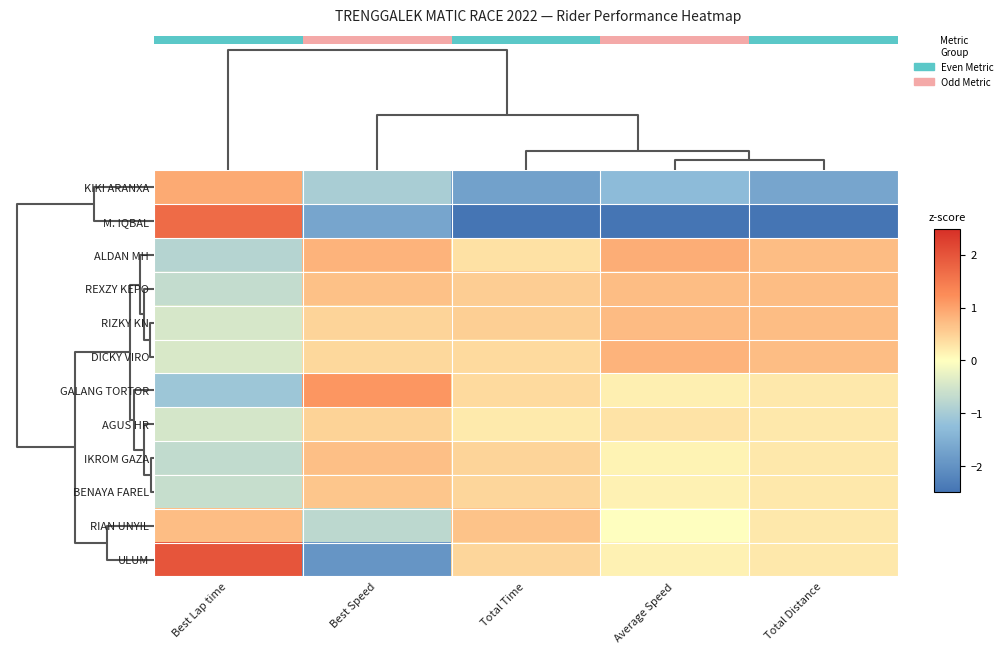

At which label does GALANG TORTOR first exceed 0?

Best Speed